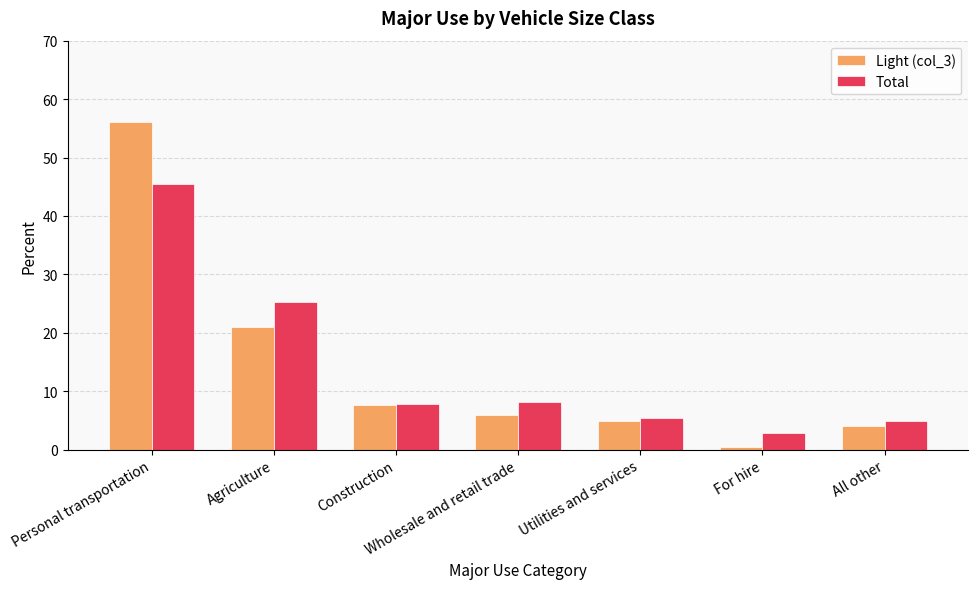

At which label does Total reach its peak?

Personal transportation